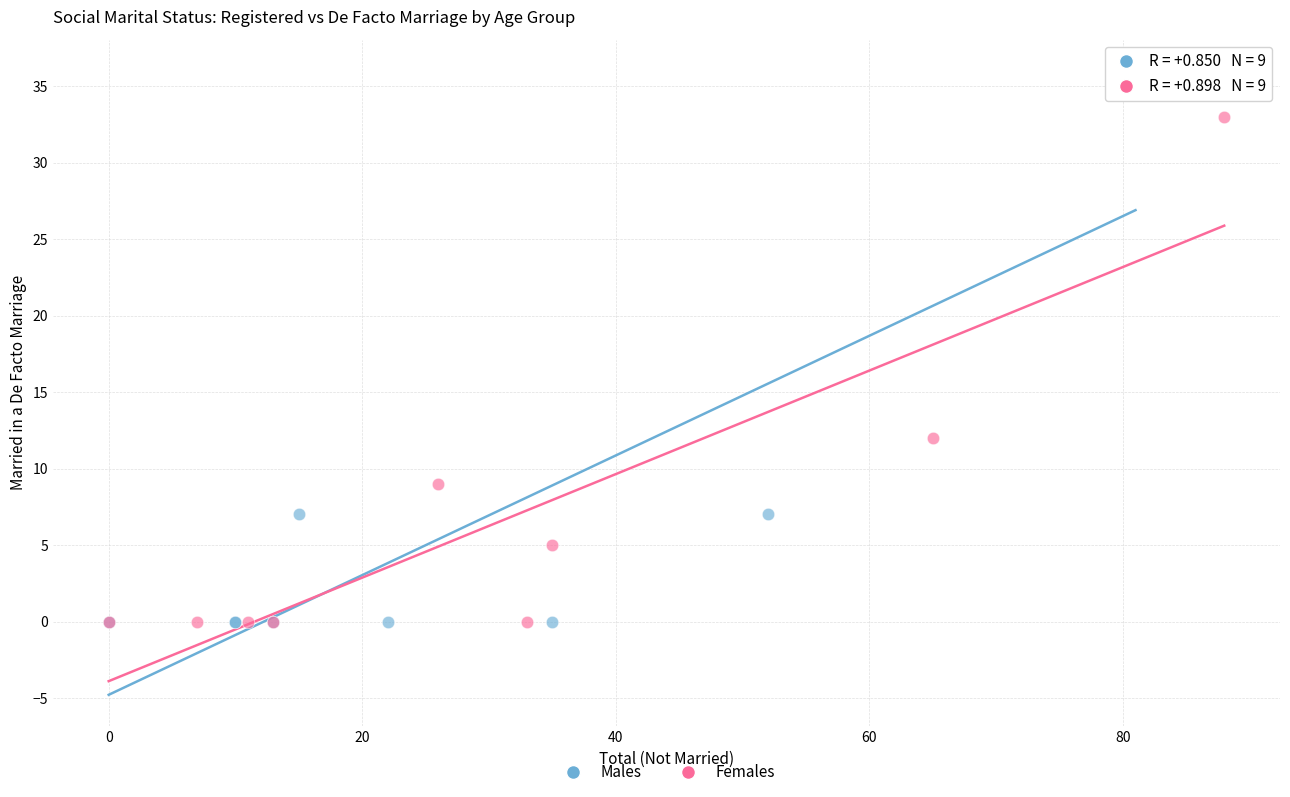

Which series has the widest spread of Y values?

Males